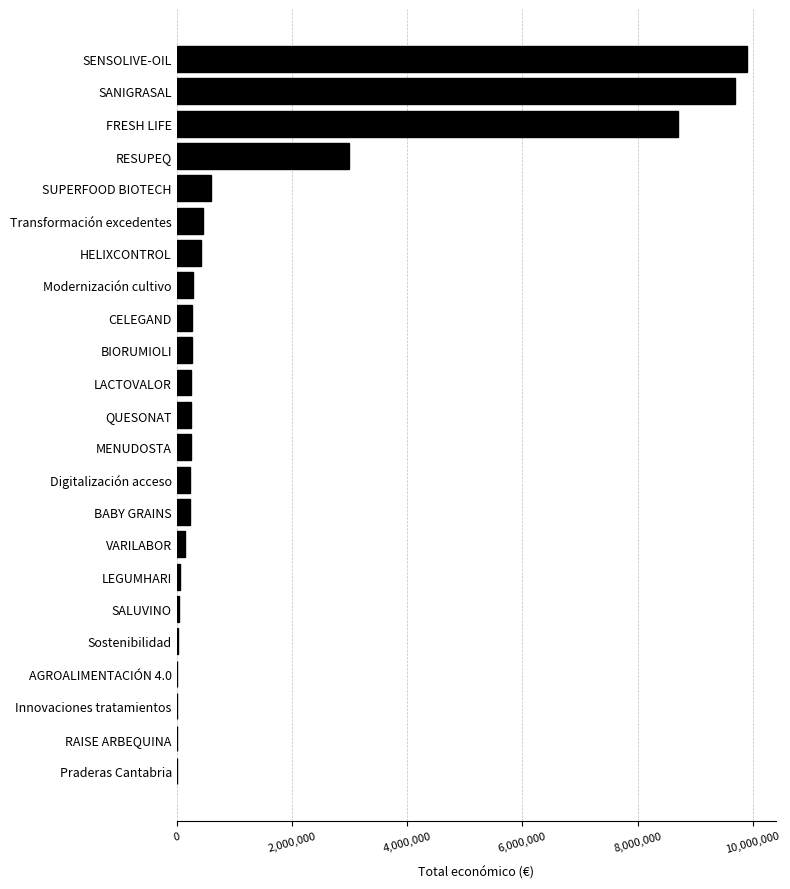

What is the greatest value displayed?

9900193